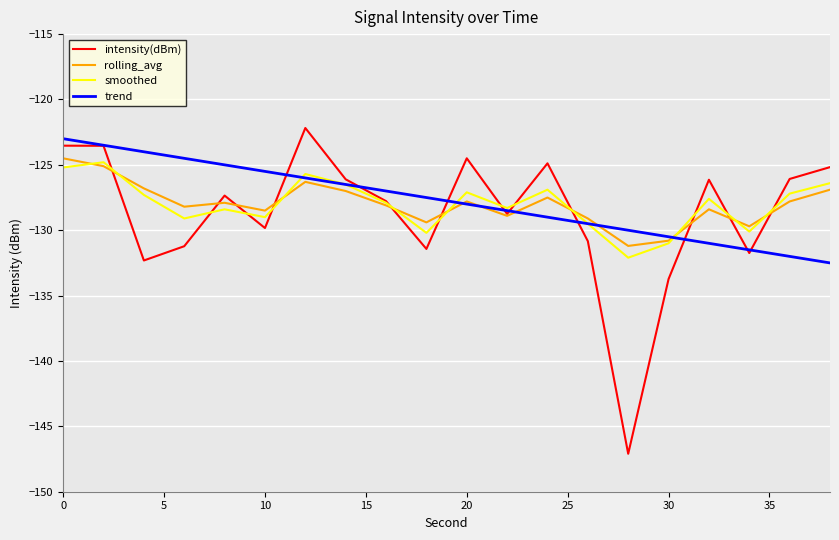

What is the greatest value displayed?

-122.2